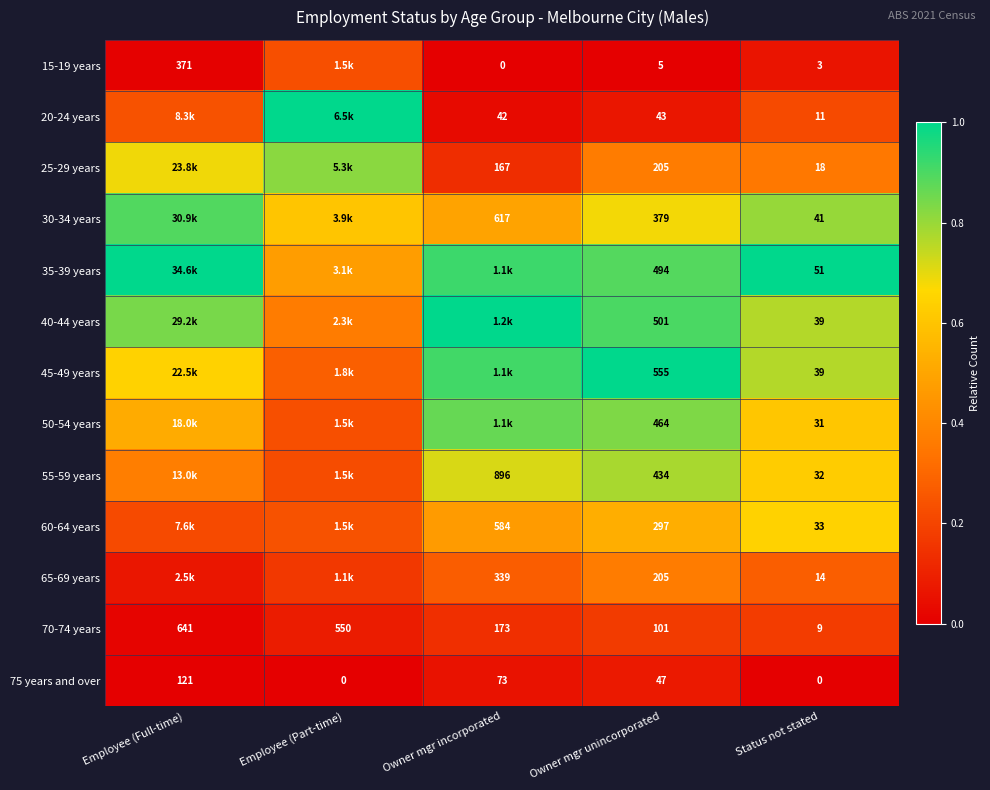

Is the value of 50-54 years at Owner mgr unincorporated greater than the value of 65-69 years at Owner mgr incorporated?

Yes